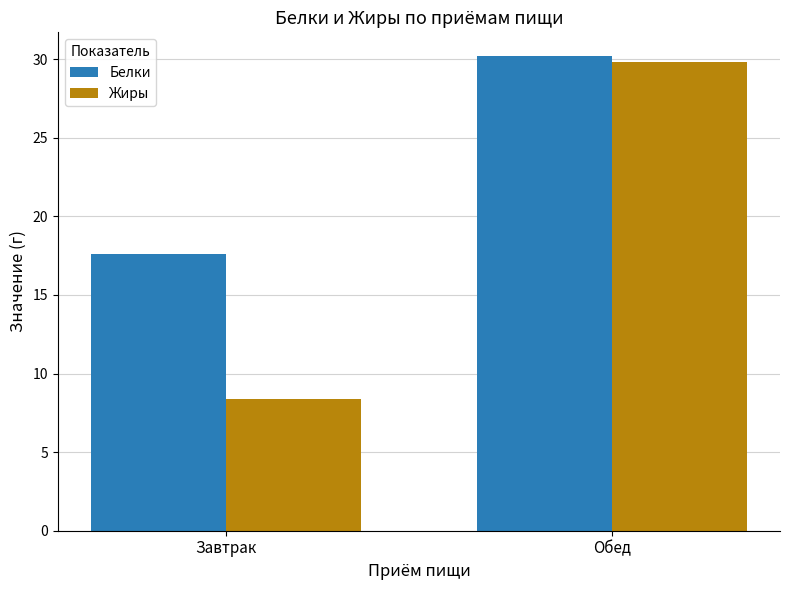

At which label does Жиры first exceed 29?

Обед